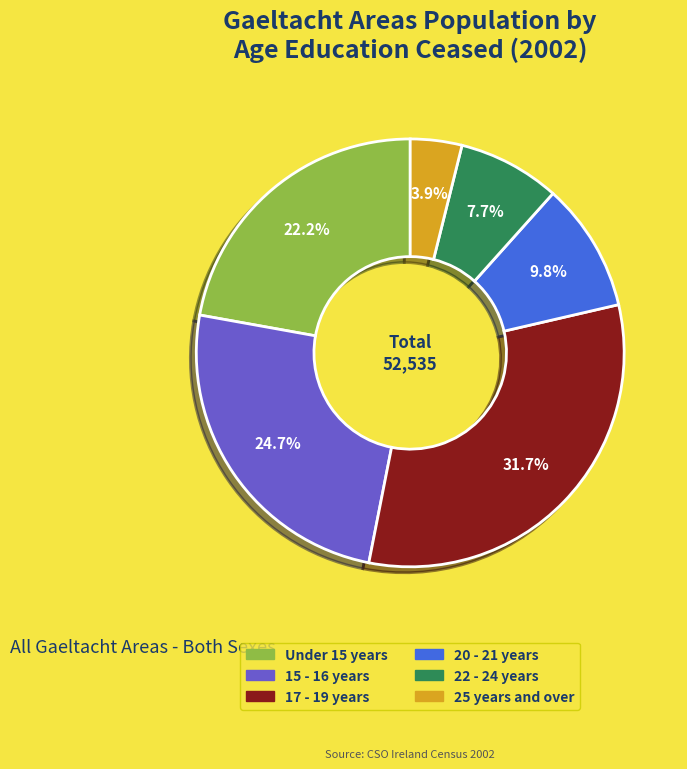

True or false: 22 - 24 years accounts for 8% of the total.

True